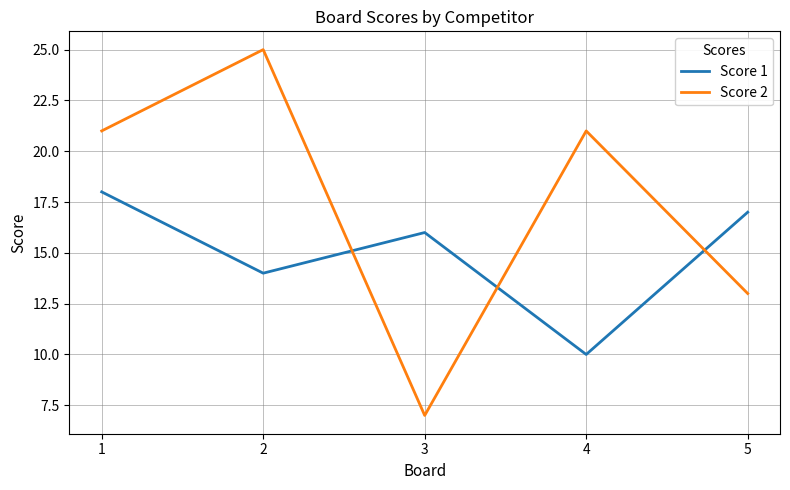

The value of Score 2 at 3 is 11. True or false?

False